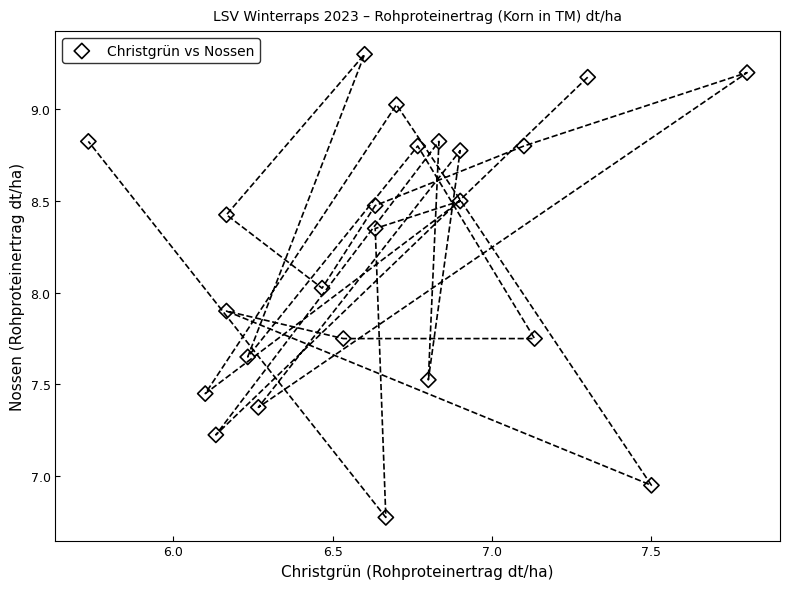

What is the range of X values (max minus min)?

2.1